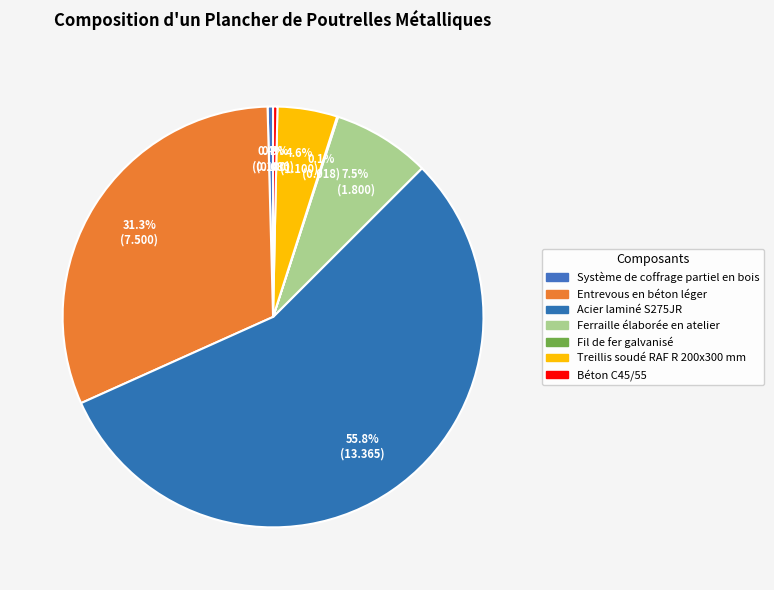

Is there any slice that represents more than half of the pie?

Yes